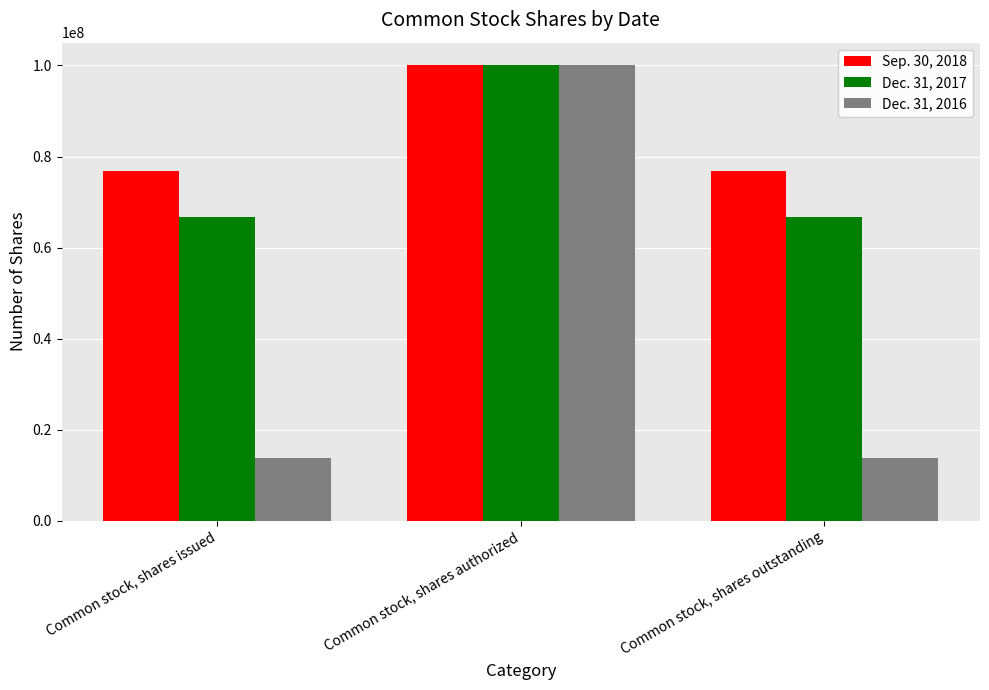

Are the bars horizontal?

No